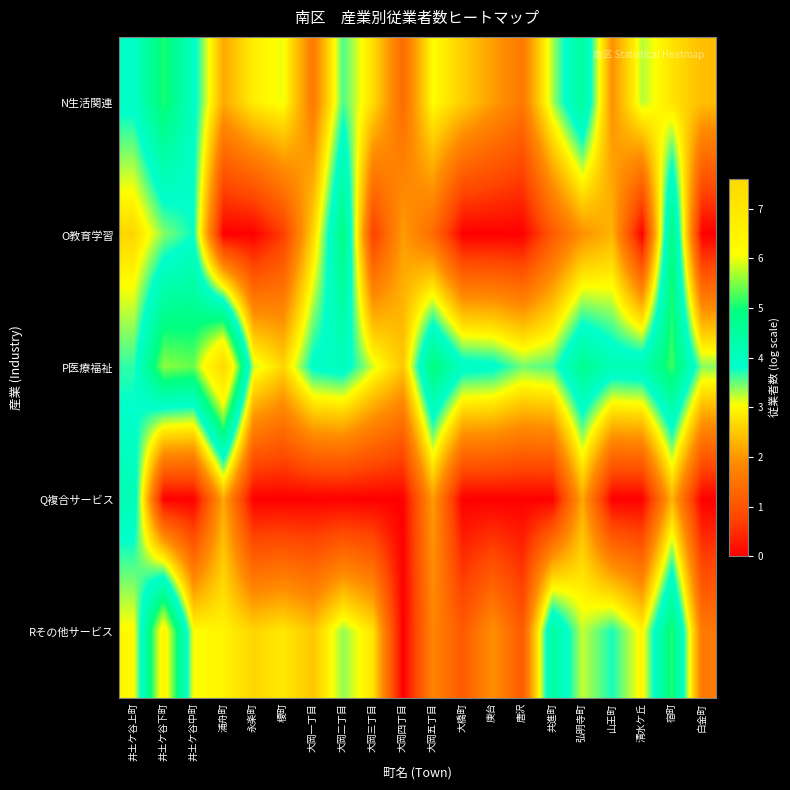

Which series has the largest total across all categories?

P医療福祉